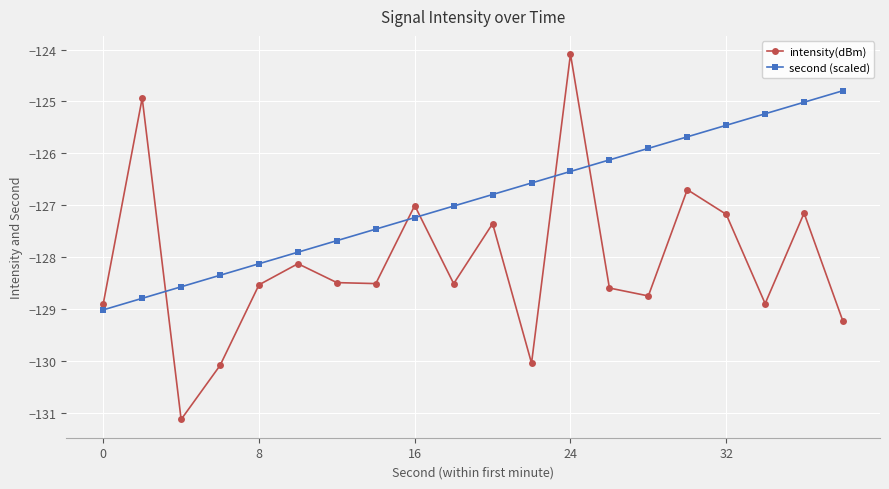

How many interior local peaks does the intensity(dBm) series have?

7